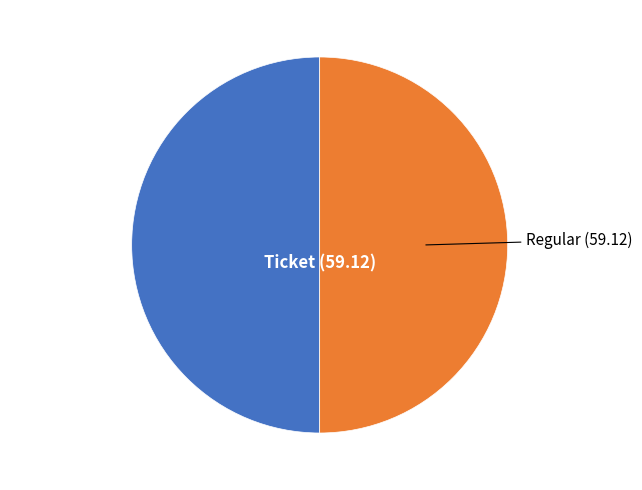

Rank the categories by value from highest to lowest.

Regular, Ticket